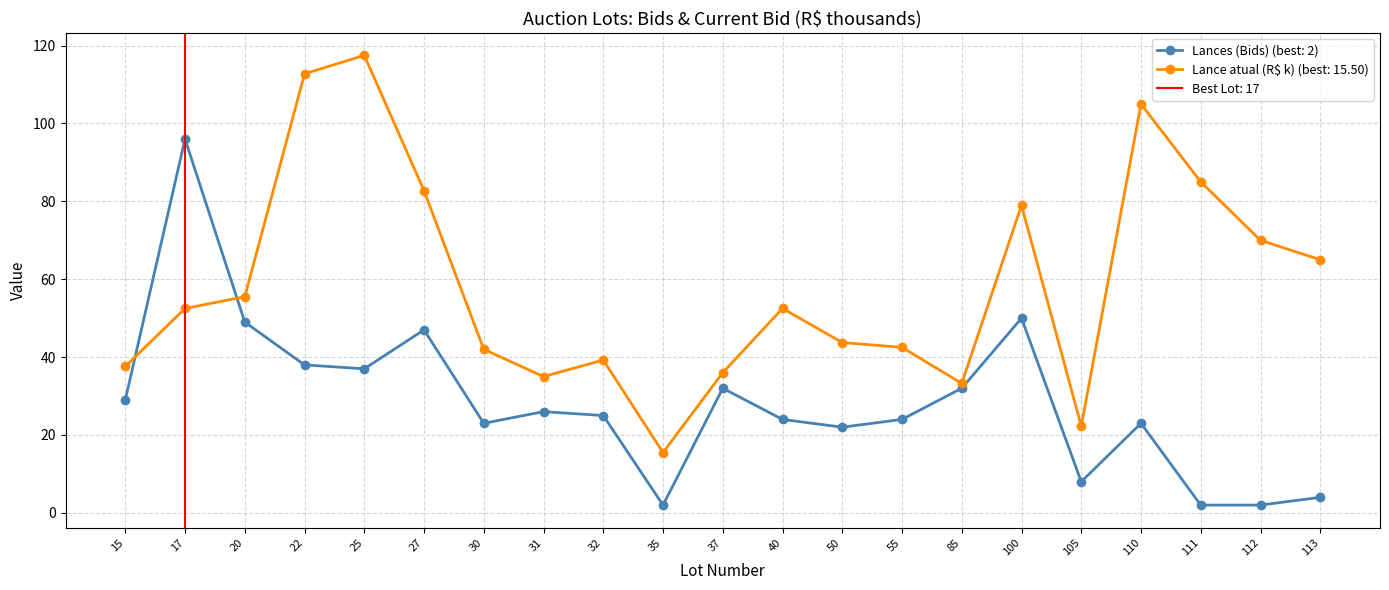

At which label does Lances (Bids) reach its peak?

17